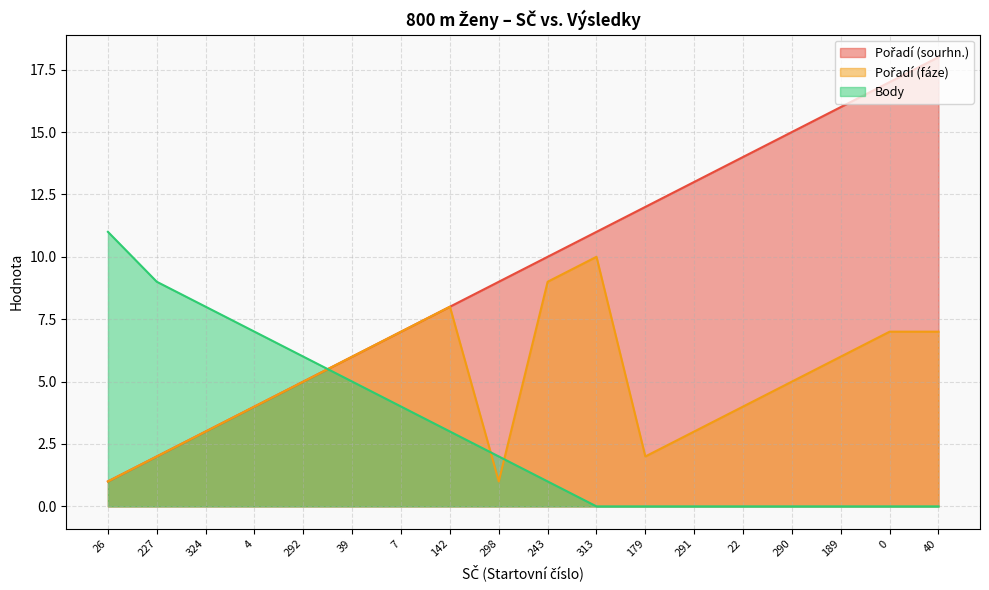

Does the chart display data point markers on the line(s)?

No